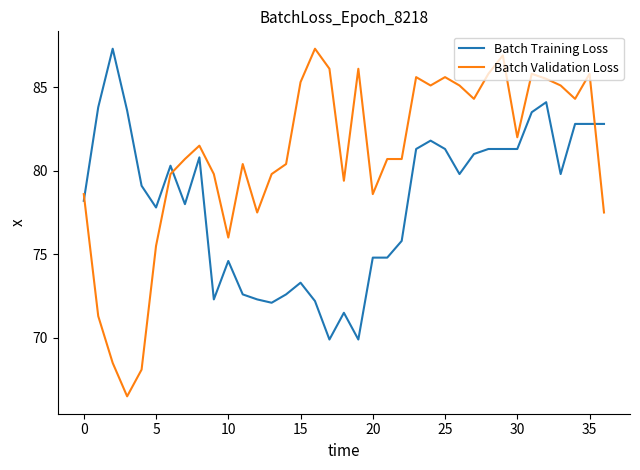

What is the lowest value of the Batch Validation Loss series?

66.5